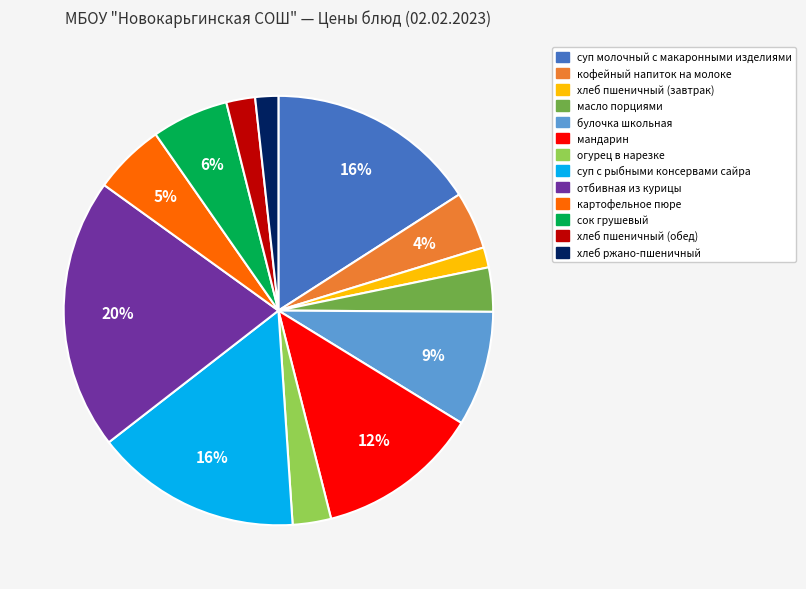

Count the number of slices in the pie.

13